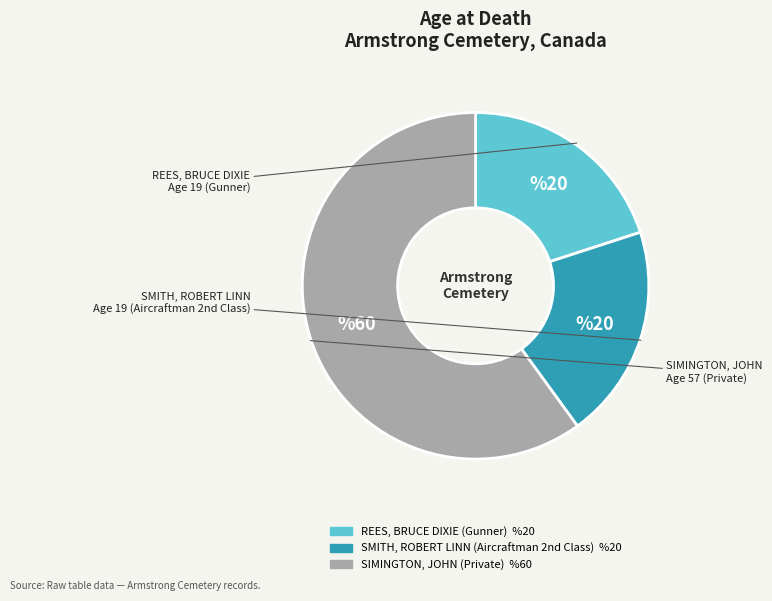

Combined, do SIMINGTON, JOHN (Private) and REES, BRUCE DIXIE (Gunner) account for over 50%?

Yes